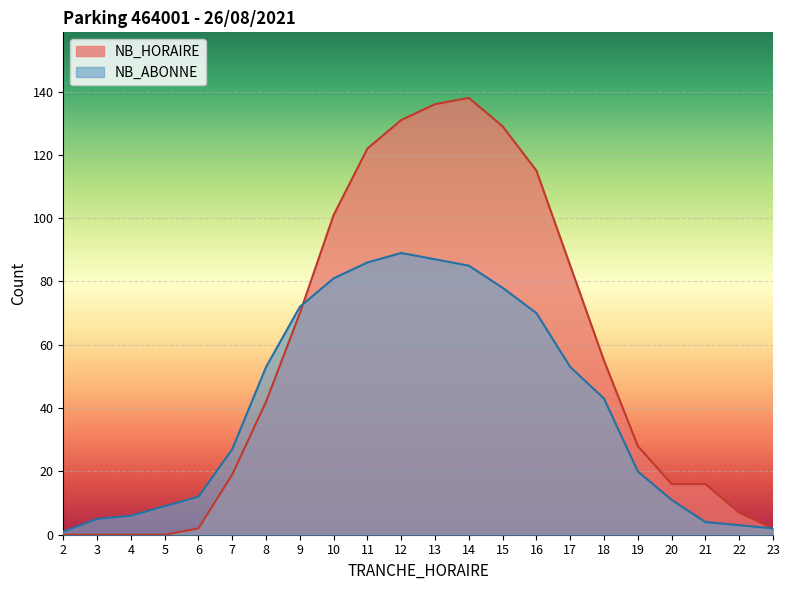

Which has a higher value, 6 or 12?

12